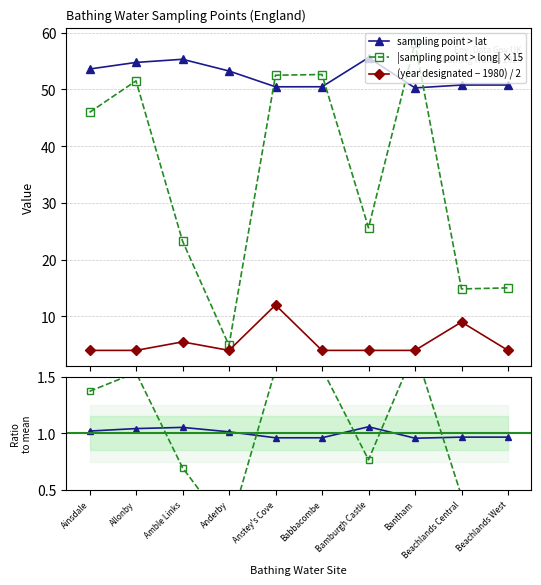

What is the average value of the sampling point > lat series?

52.5